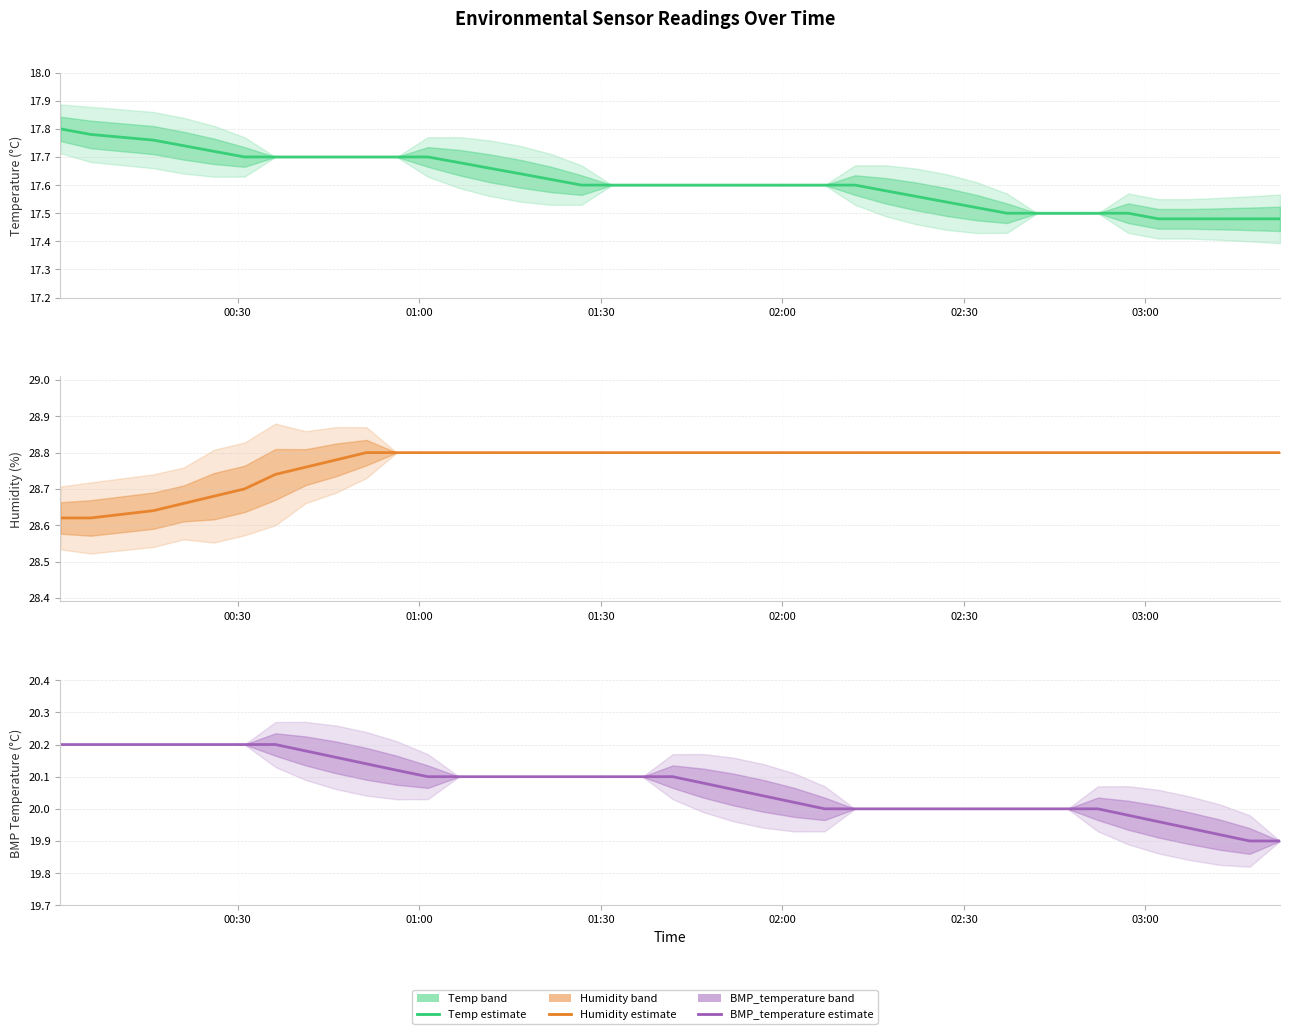

True or false: Humidity and BMP_temperature cross at least once.

False